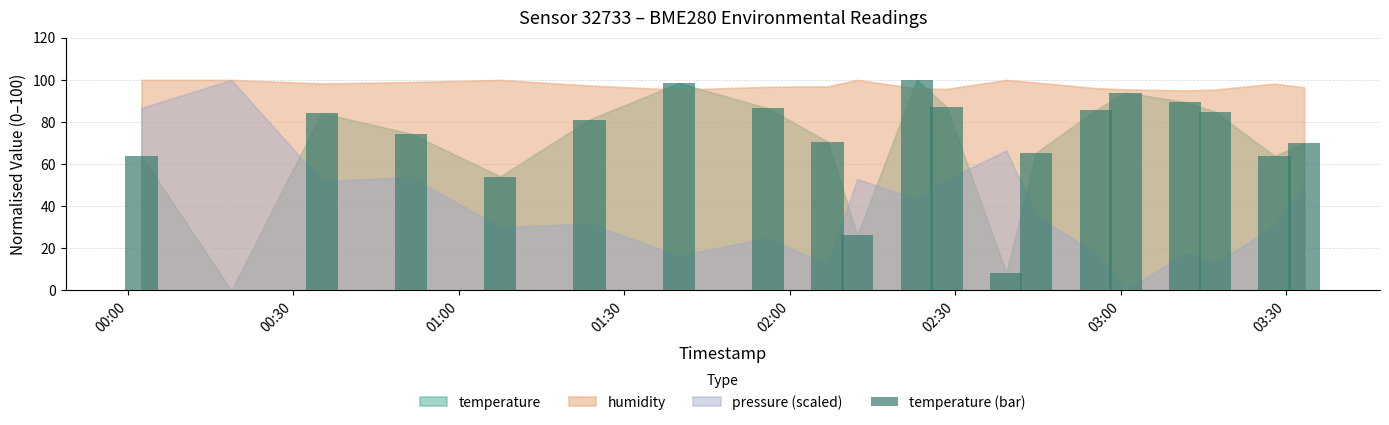

What is the sum of all values?

1388.7